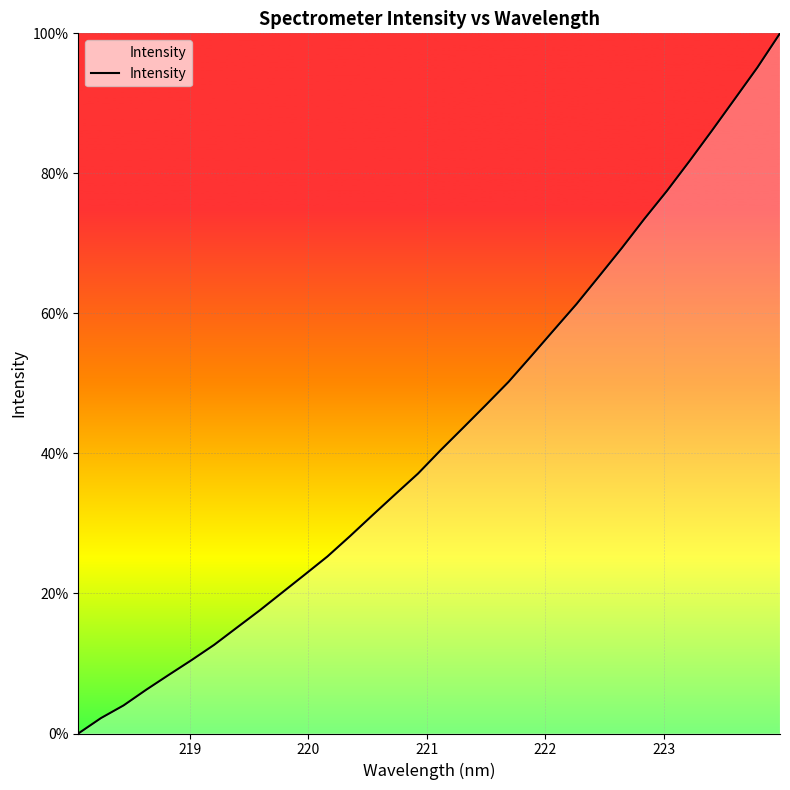

Reading left to right, what are all the values shown in this chart?

0.0	2.2	4.0	6.3	8.4	10.5	12.7	15.1	17.6	20.1	22.7	25.3	28.2	31.2	34.2	37.1	40.5	43.7	46.9	50.2	53.9	57.6	61.3	65.3	69.3	73.5	77.5	81.8	86.2	90.6	95.1	100.0